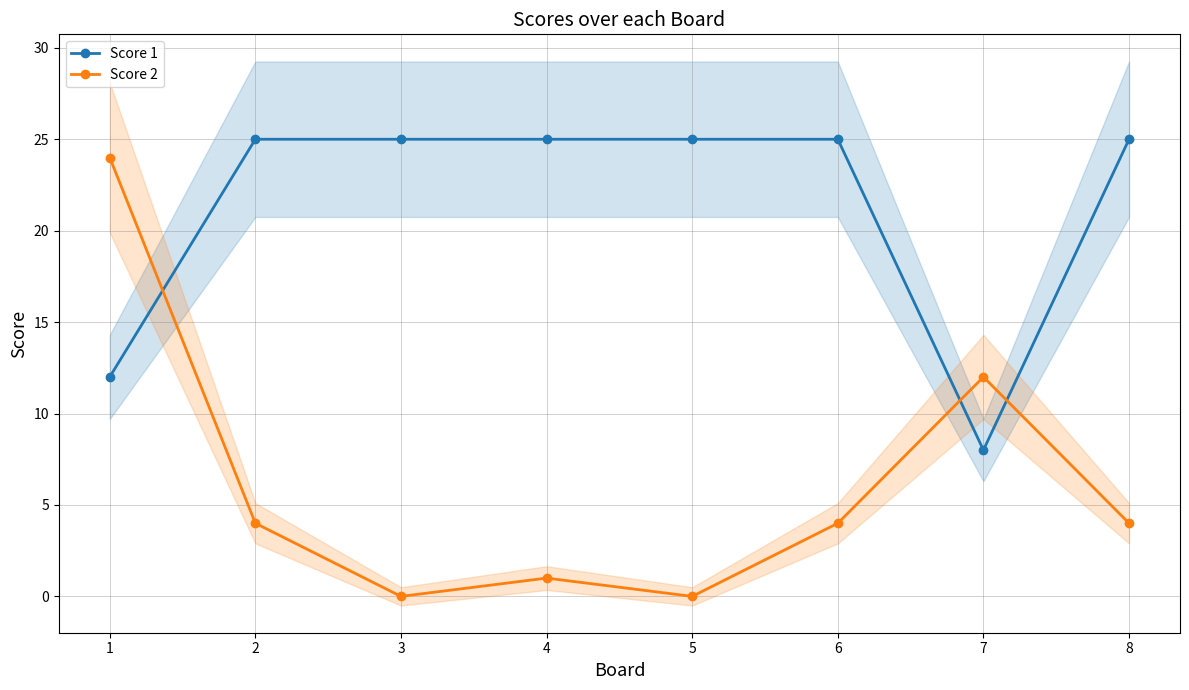

The Score 1 series shows 25 at 4. True or false?

True